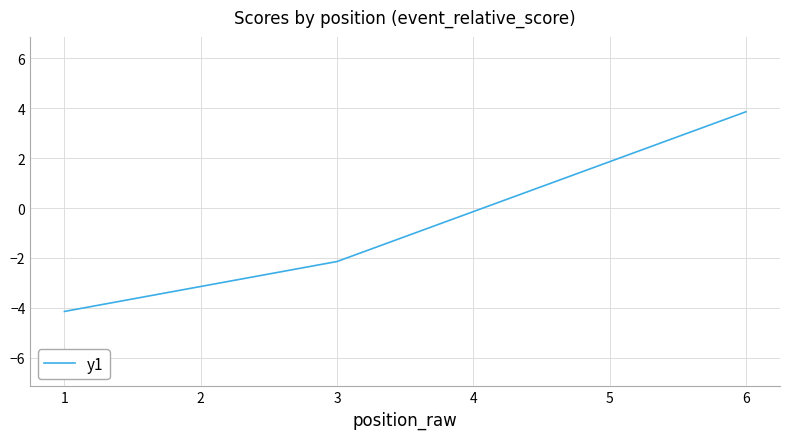

How many lines are shown in the chart?

1